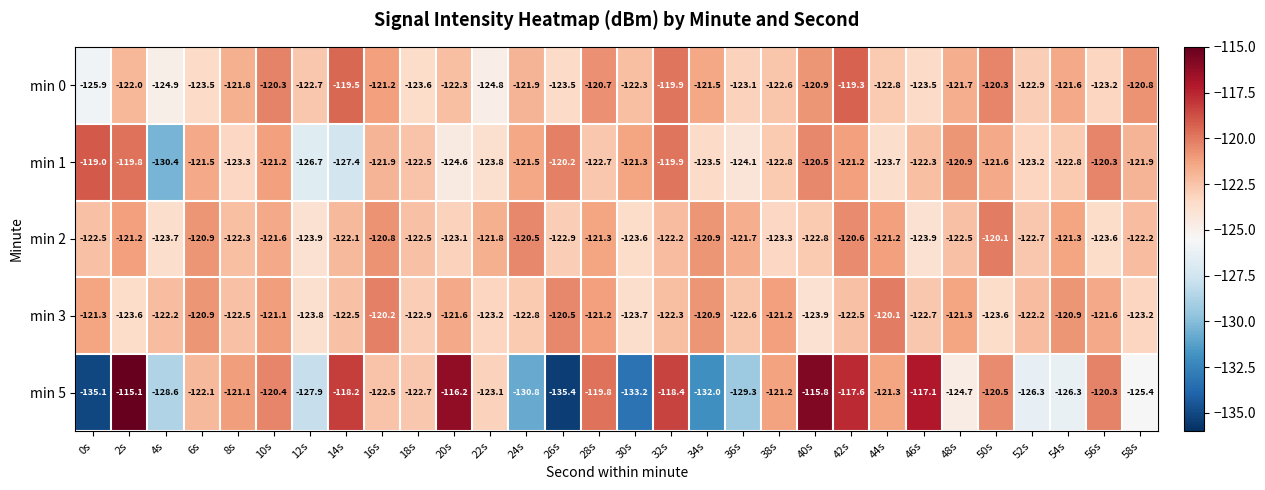

Which series changed the most between 0s and 10s?

min 5